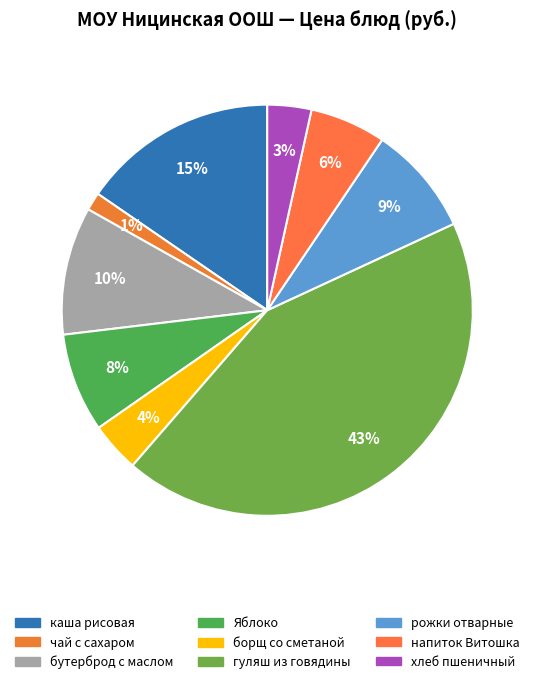

Does хлеб пшеничный represent more than half of the total?

No